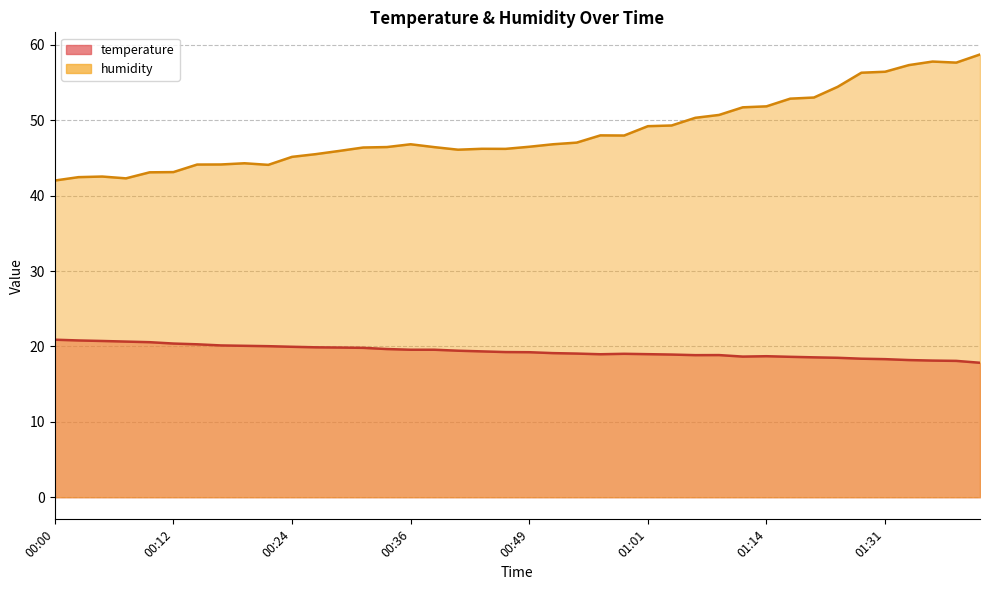

How many lines are shown in the chart?

2